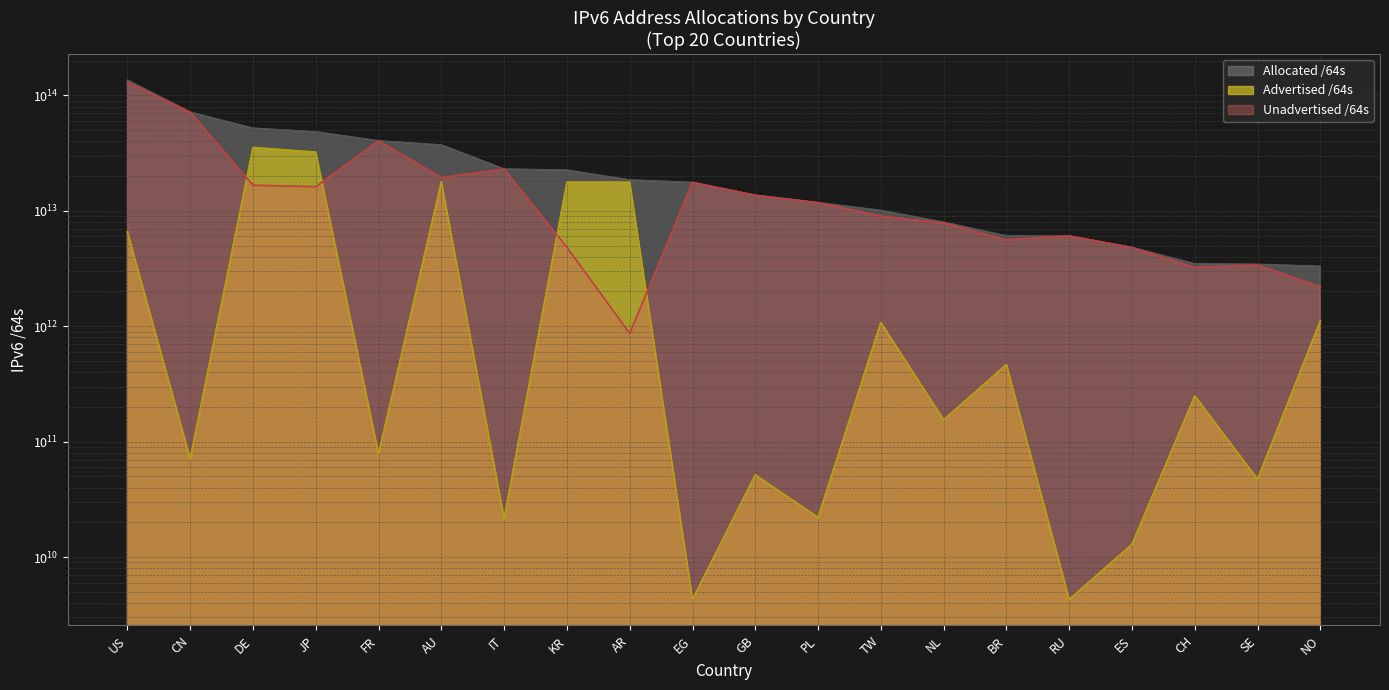

At which label does Unadvertised /64s reach its peak?

US